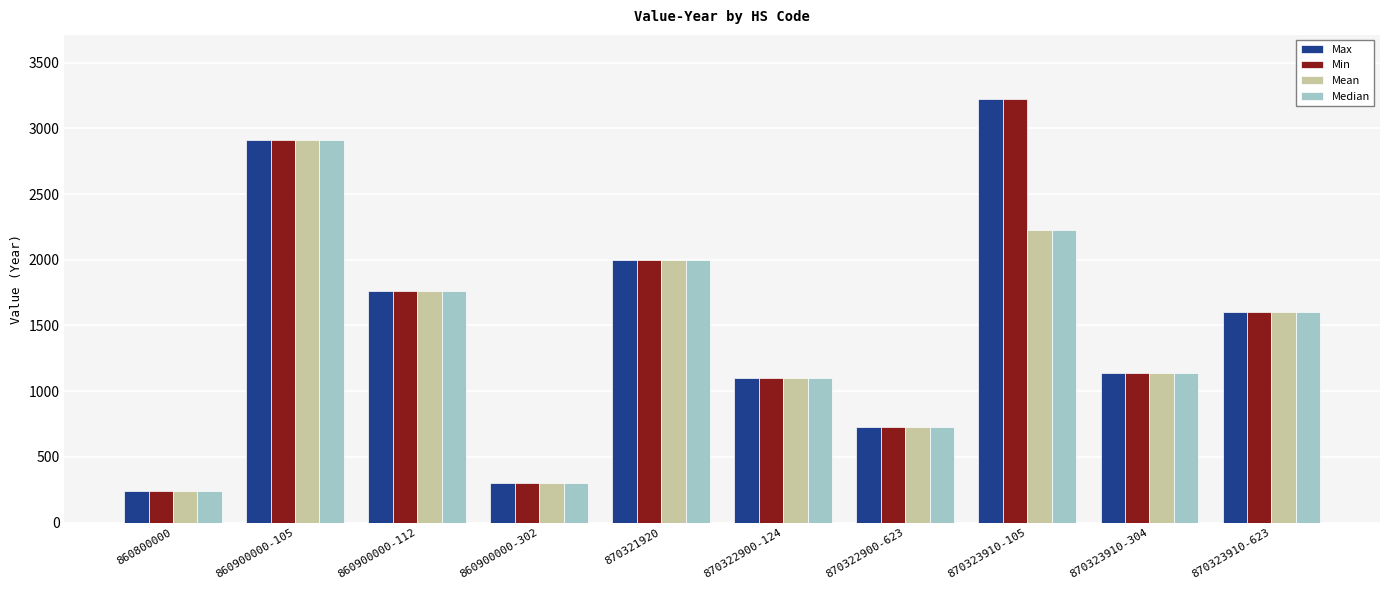

What is the sum of the Min values at 870323910-105 and 870322900-623?

3957